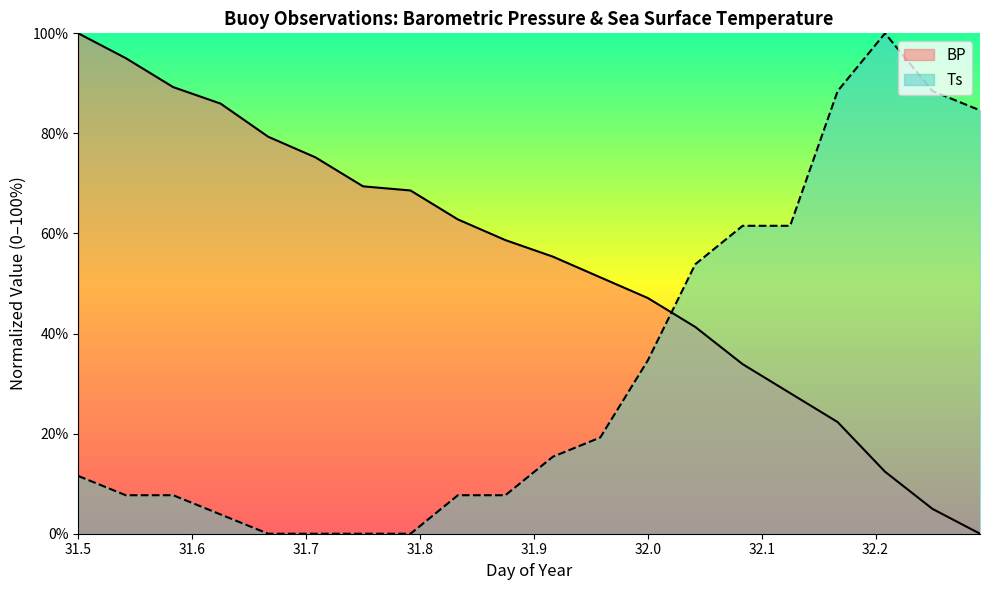

How many times do Ts and BP cross each other?

1